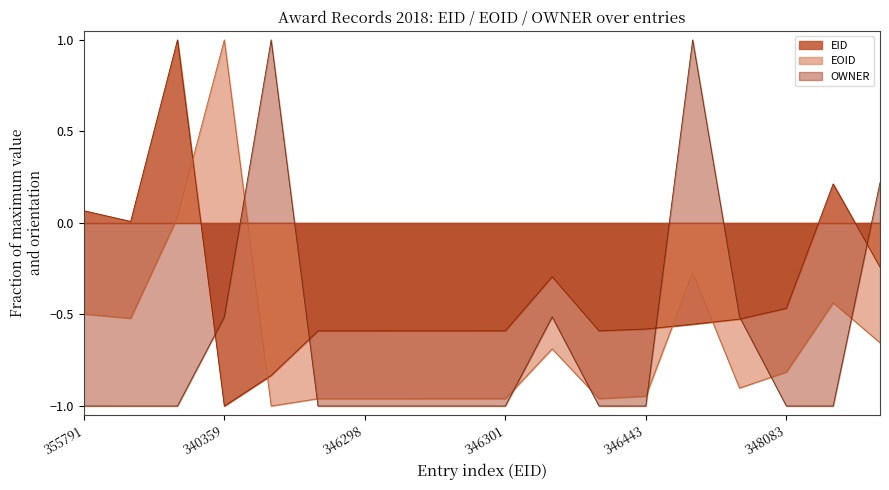

Is the value of EID at 354943 greater than the value of OWNER at 354943?

Yes